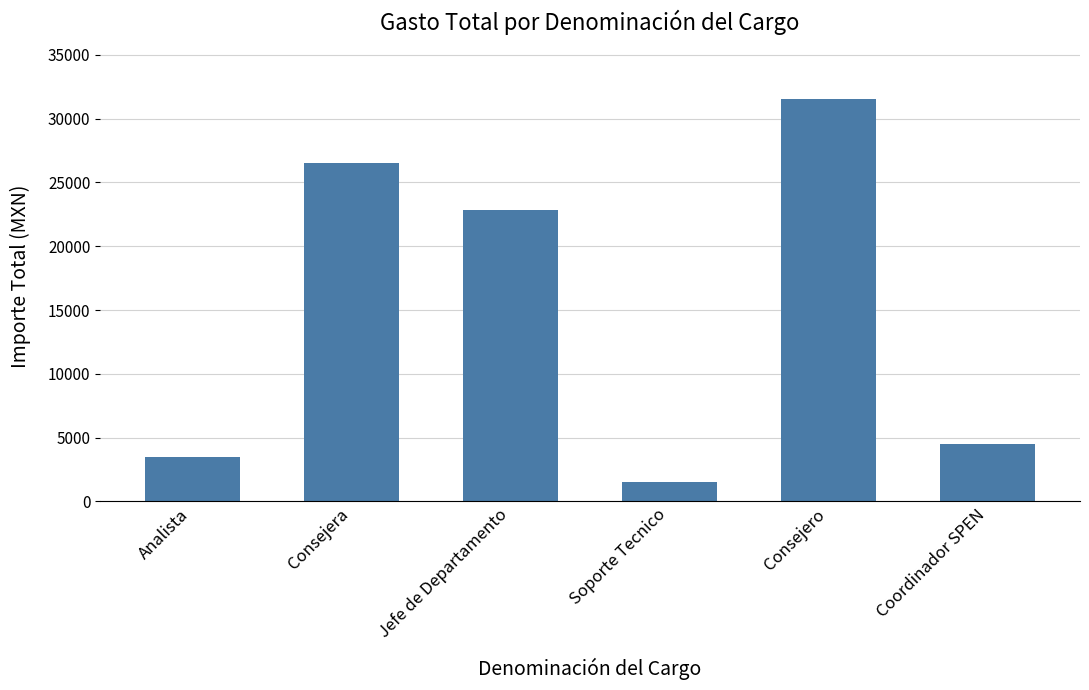

List the labels in order of value, smallest first.

Soporte Tecnico, Analista, Coordinador SPEN, Jefe de Departamento, Consejera, Consejero